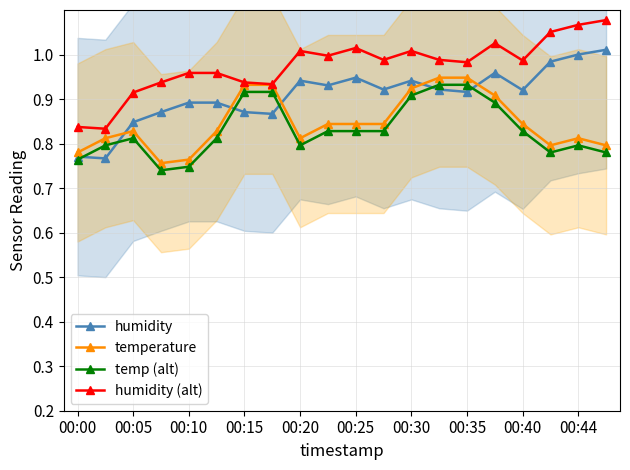

What is the value of the temperature point at the 2nd from the left?

0.8